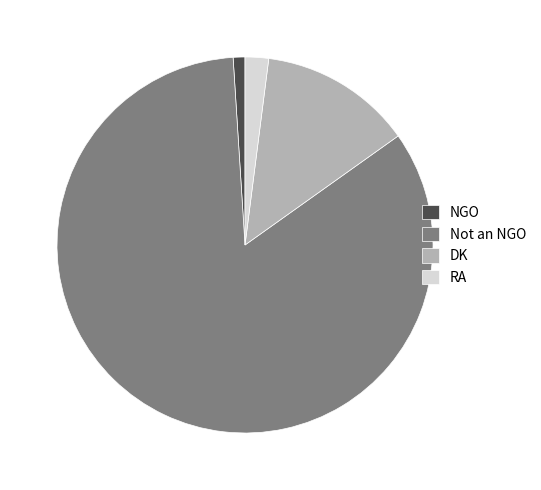

Rank the categories by value from highest to lowest.

Not an NGO, DK, RA, NGO